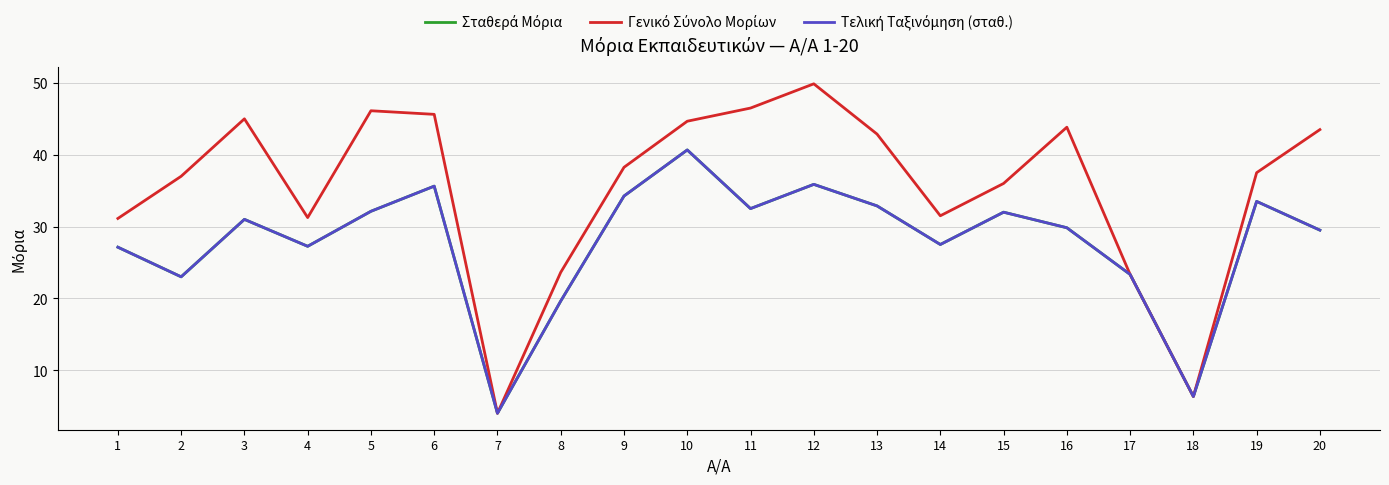

At which category does the chart reach its minimum across all series?

7